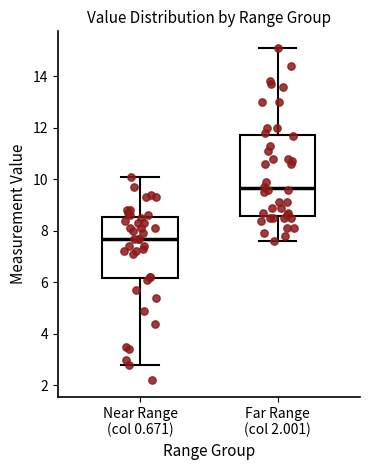

Reading left to right, read every box against the y-axis: the position of its median line, the range the box covers, and the ends of its whiskers. The values are not printed on the chart, so give them approximately, as read against the axis.

Near Range (col 0.671): median 7.8, box 6.2 to 8.6, whiskers 2.8 to 10.2
Far Range (col 2.001): median 9.6, box 8.6 to 11.8, whiskers 7.6 to 15.2